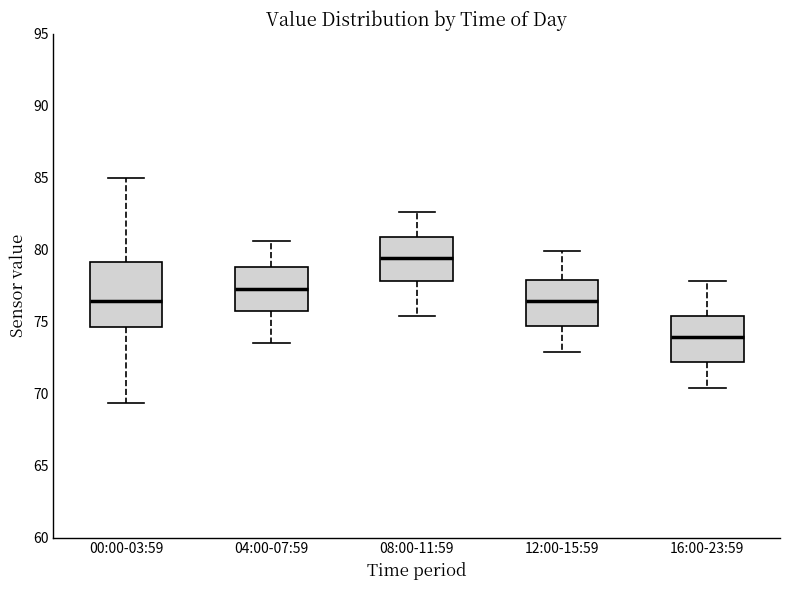

Reading left to right, transcribe this box plot: for each box, give where its median line is, the range the box spans, and where its two whiskers end, as read against the y-axis. The values are not printed on the chart, so give them approximately, as read against the axis.

00:00-03:59: median 76.5, box 74.5 to 79.0, whiskers 69.5 to 85.0
04:00-07:59: median 77.5, box 76.0 to 79.0, whiskers 73.5 to 80.5
08:00-11:59: median 79.5, box 78.0 to 81.0, whiskers 75.5 to 82.5
12:00-15:59: median 76.5, box 74.5 to 78.0, whiskers 73.0 to 80.0
16:00-23:59: median 74.0, box 72.0 to 75.5, whiskers 70.5 to 78.0